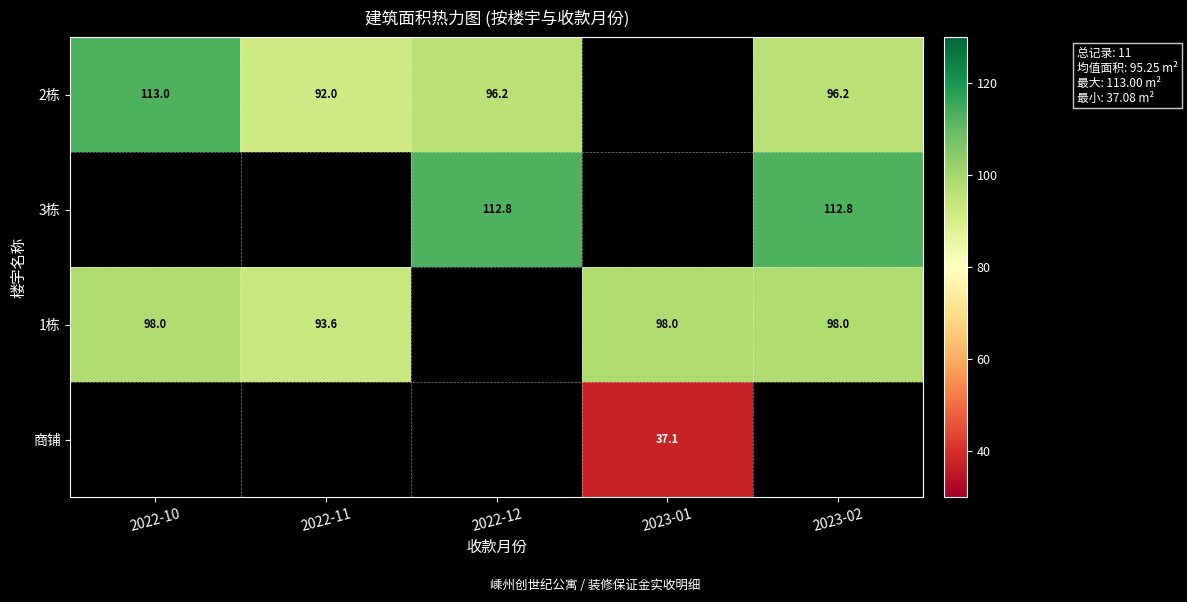

What is the spread (max minus min) of values at 2023-02?

16.6